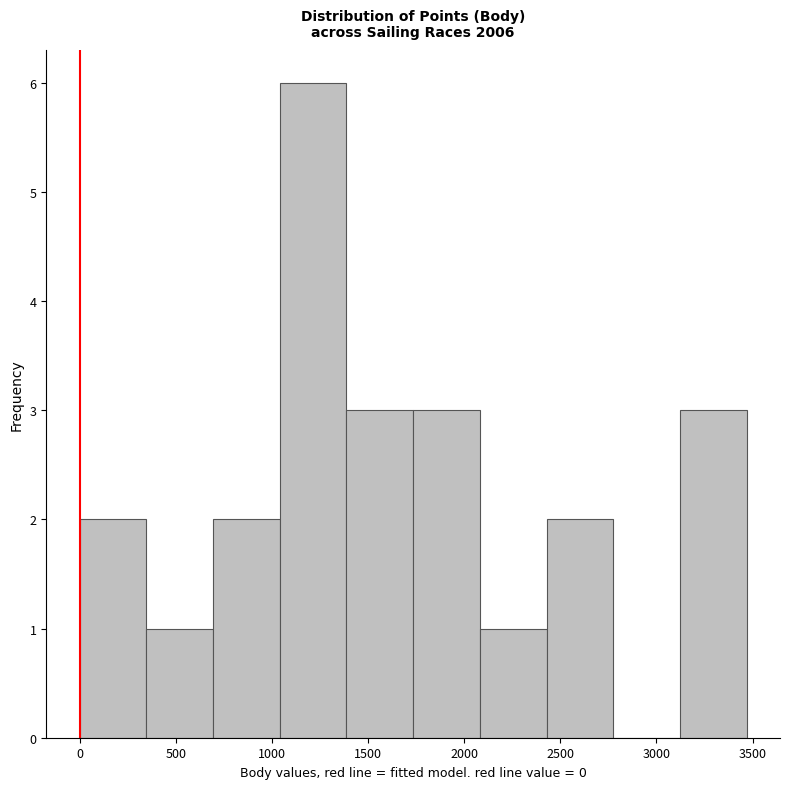

Reading left to right, transcribe this chart: for each bar, give the range it covers on the x-axis and its height. Neither the bar edges nor the heights are printed on the chart, so give them approximately, as read against the axes.

0 to 350: 2
350 to 700: 1
700 to 1050: 2
1050 to 1400: 6
1400 to 1750: 3
1750 to 2100: 3
2100 to 2450: 1
2450 to 2800: 2
2800 to 3100: 0
3100 to 3450: 3